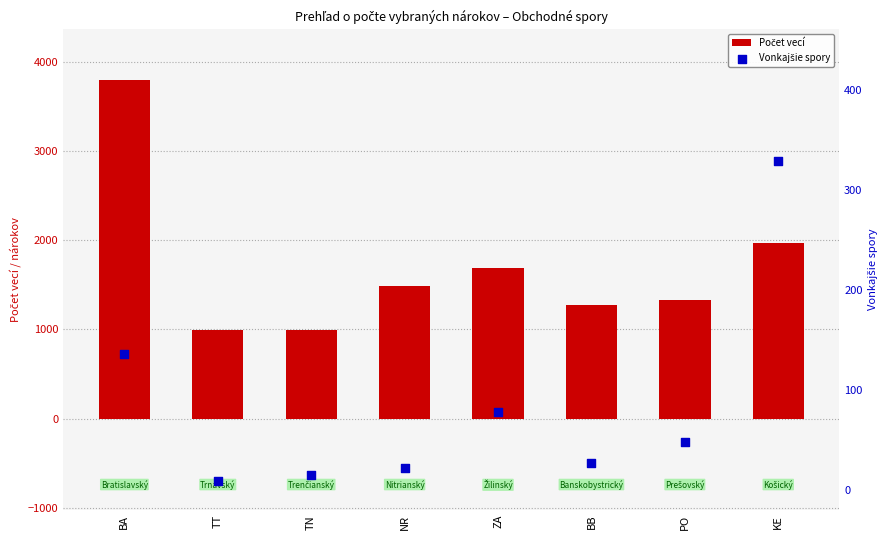

Is the value of Vonkajšie spory at PO greater than the value of Počet vecí at BB?

No